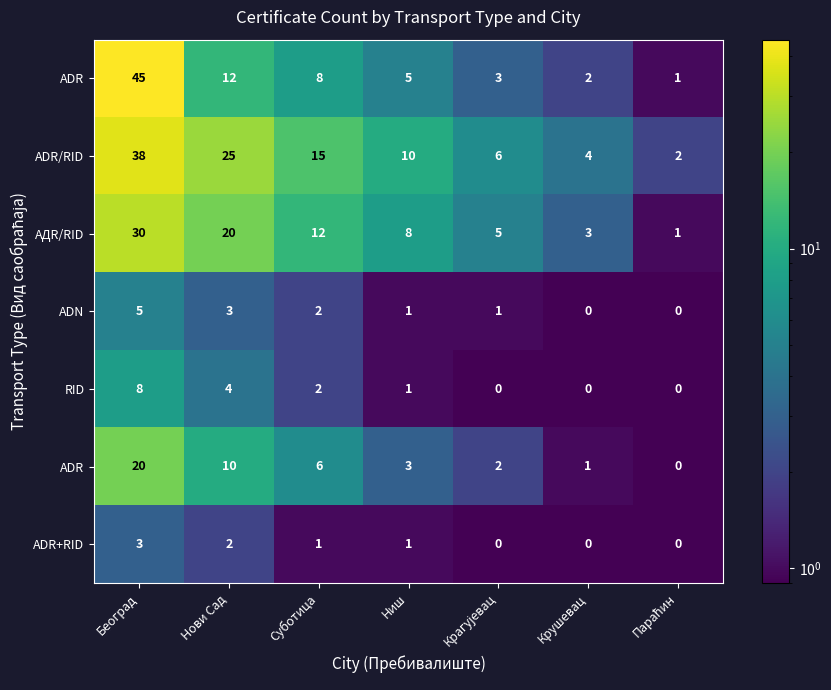

What is the difference between the highest and lowest values at Крушевац?

4